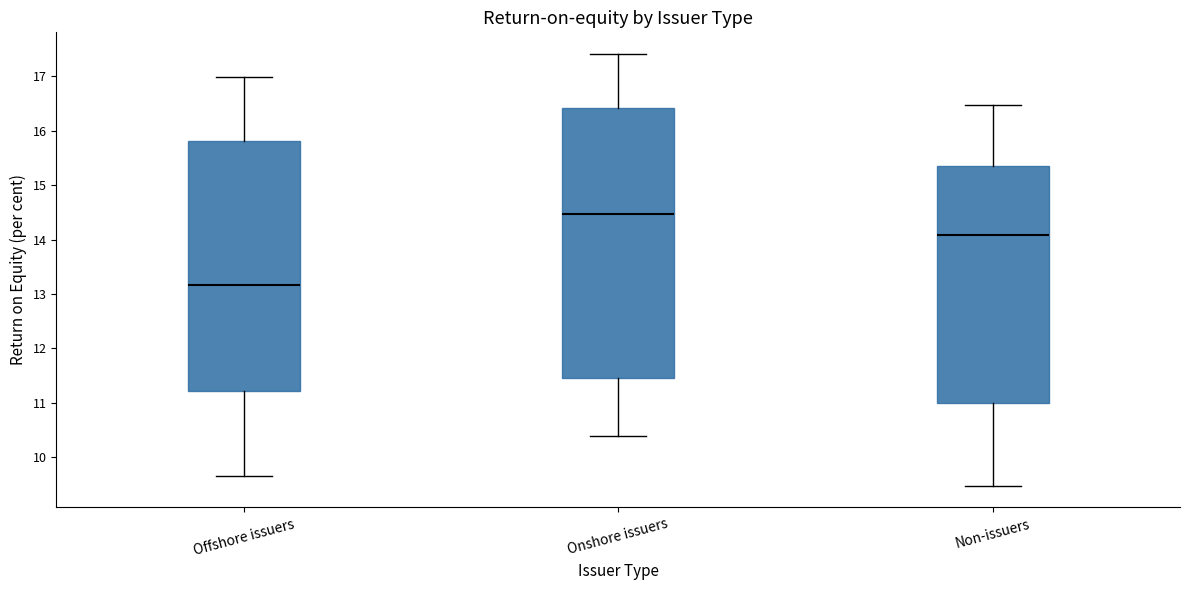

Which box is the tallest, from its lower edge to its upper edge?

Onshore issuers